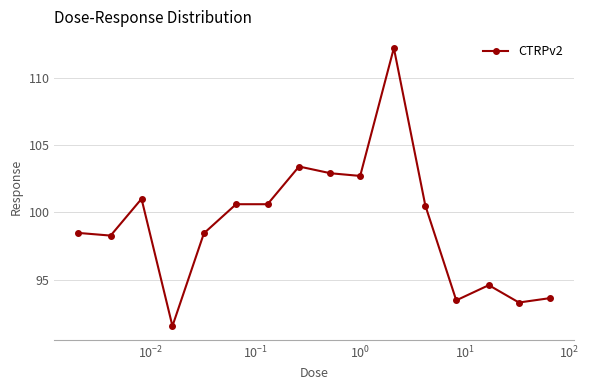

What is the greatest value displayed?

112.2